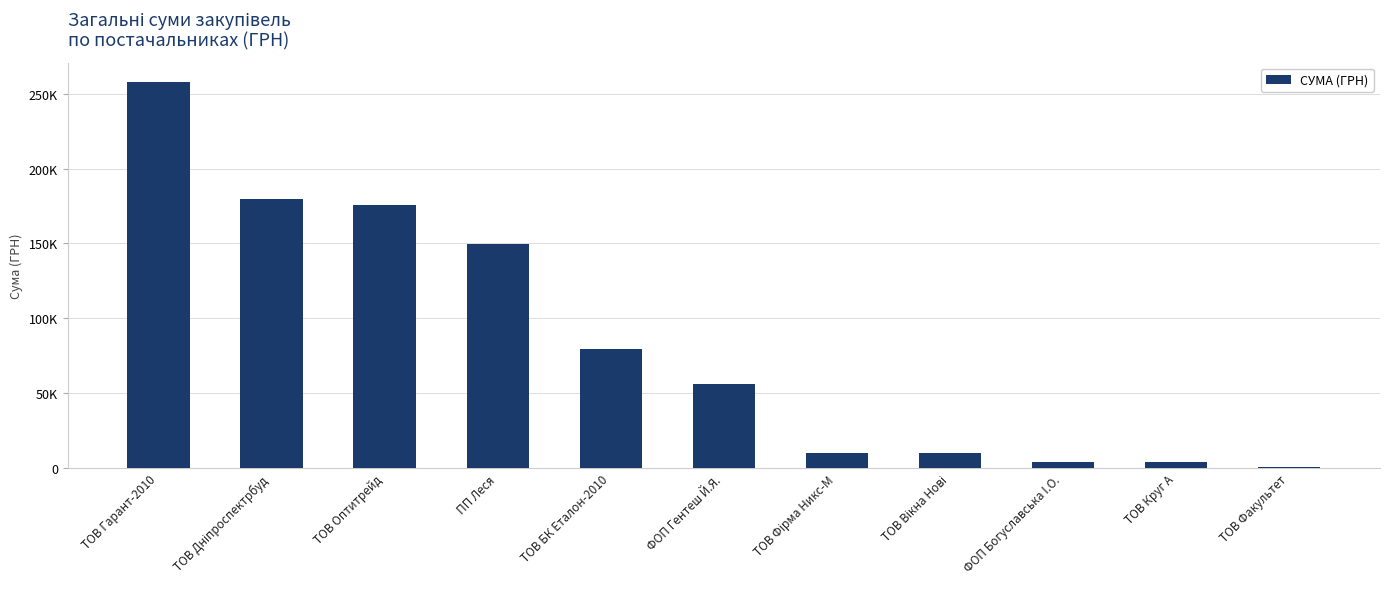

How many values exceed 55817?

5